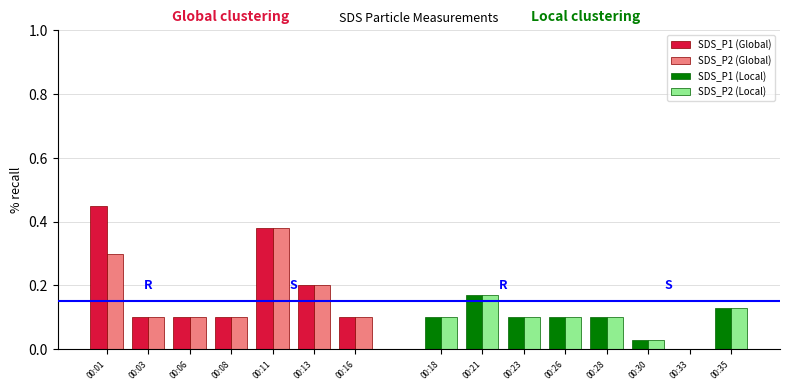

Rank the categories by SDS_P2 value from lowest to highest.

00:33, 00:30, 00:03, 00:06, 00:08, 00:16, 00:18, 00:23, 00:26, 00:28, 00:35, 00:21, 00:13, 00:01, 00:11